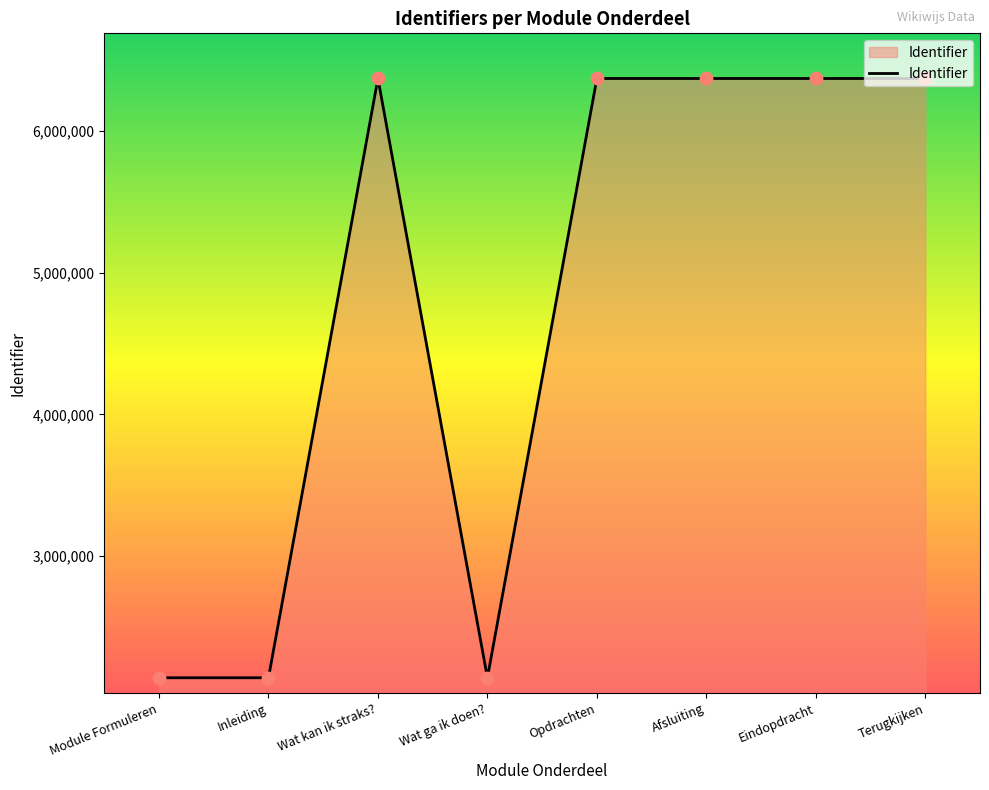

Which has a higher value, Terugkijken or Module Formuleren?

Terugkijken